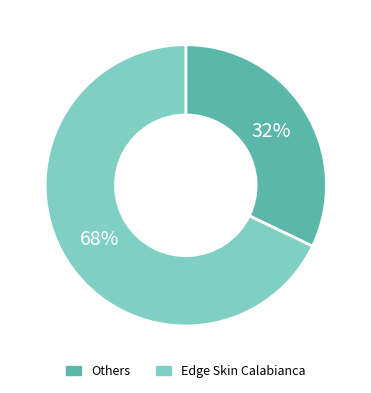

Combined, do Others and Edge Skin Calabianca account for over 50%?

Yes